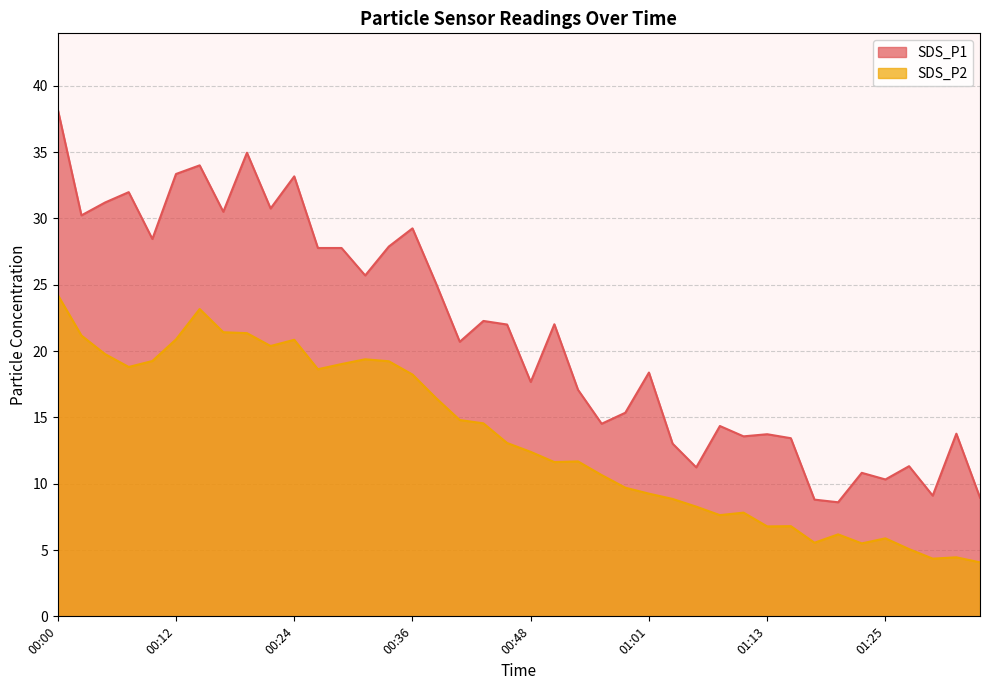

True or false: SDS_P2 has a value of 26.1 at 00:39.

False